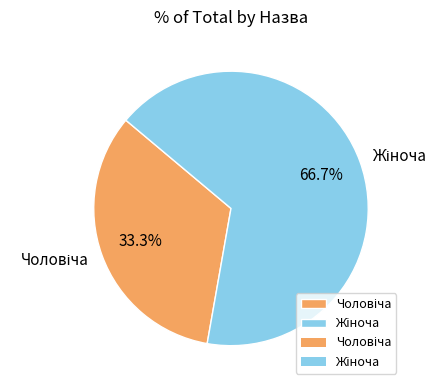

Is there any slice that represents more than half of the pie?

Yes